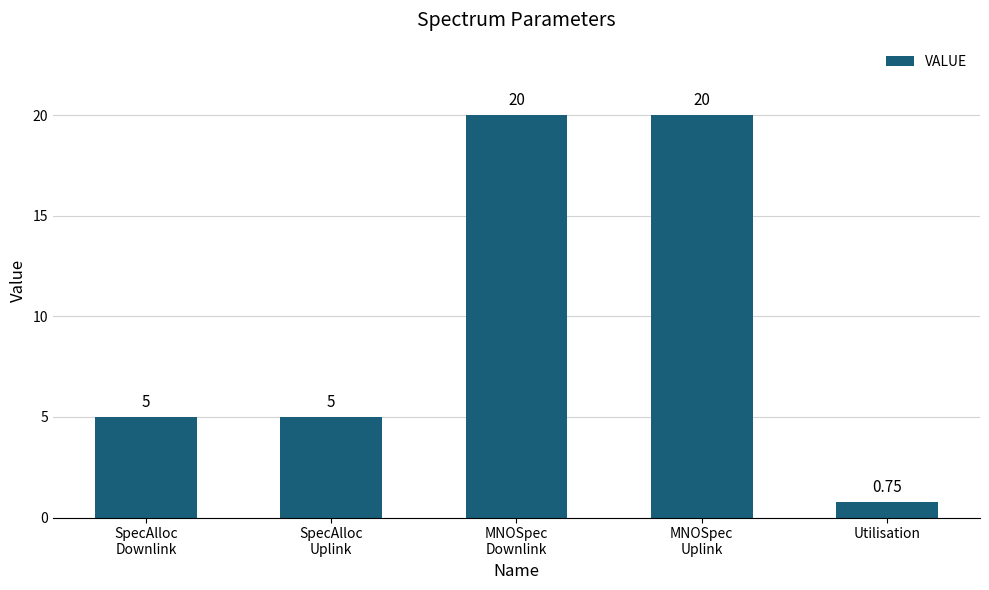

Which category has the lowest value across all series?

Utilisation